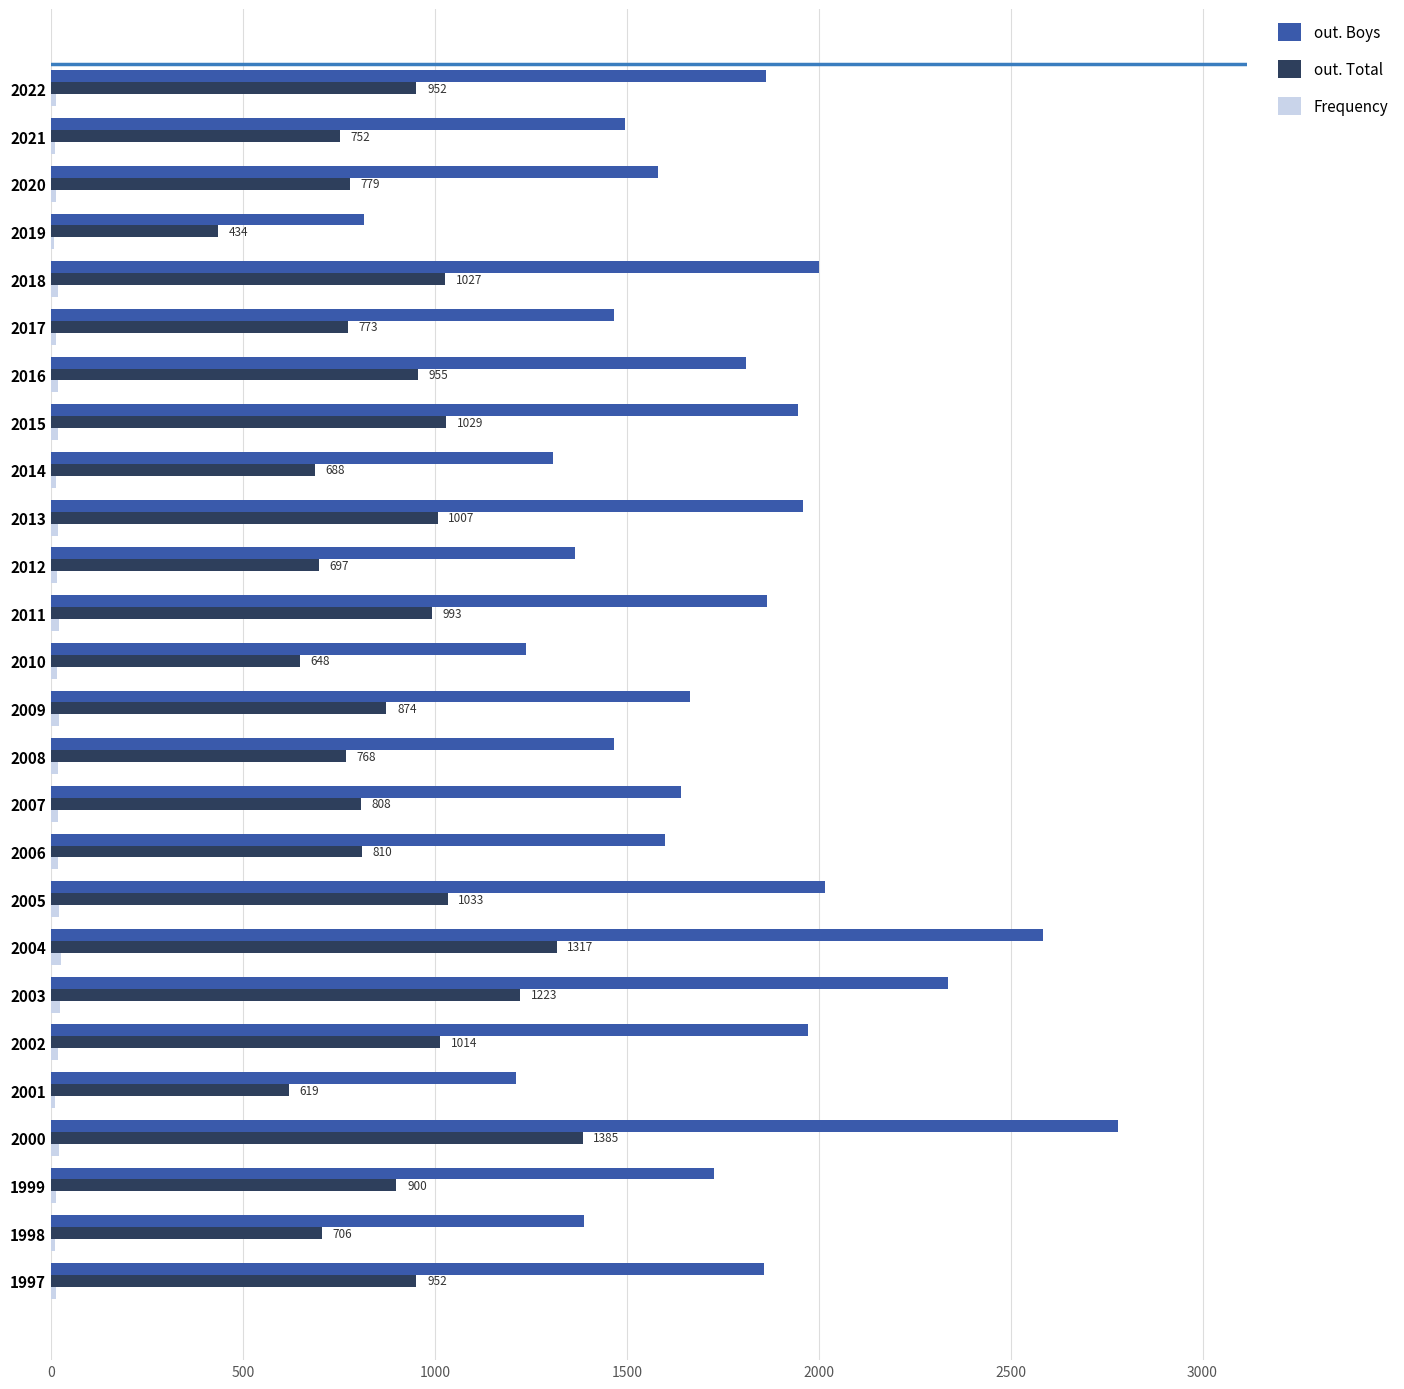

What is the maximum value shown in the chart?

2781